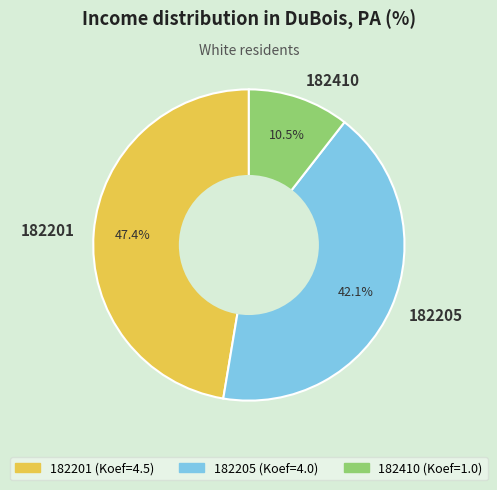

Rank the categories by value from lowest to highest.

182410, 182205, 182201